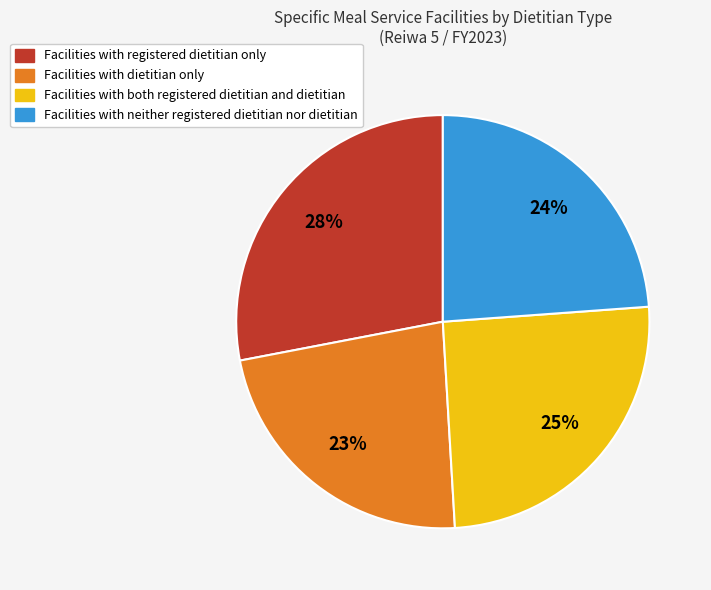

Is the sum of Facilities with registered dietitian only and Facilities with neither registered dietitian nor dietitian greater than half?

Yes